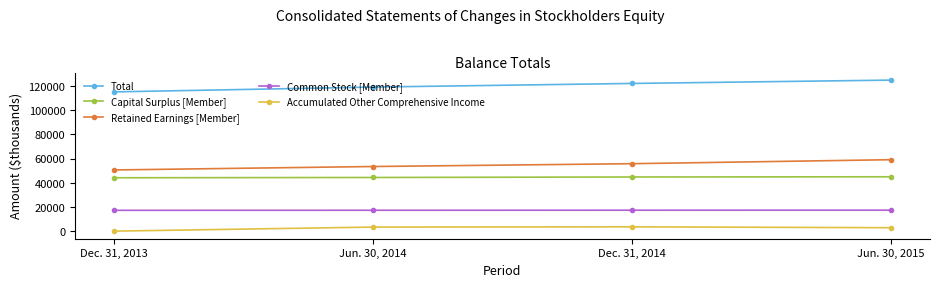

At how many categories does at least one series exceed 84152?

4